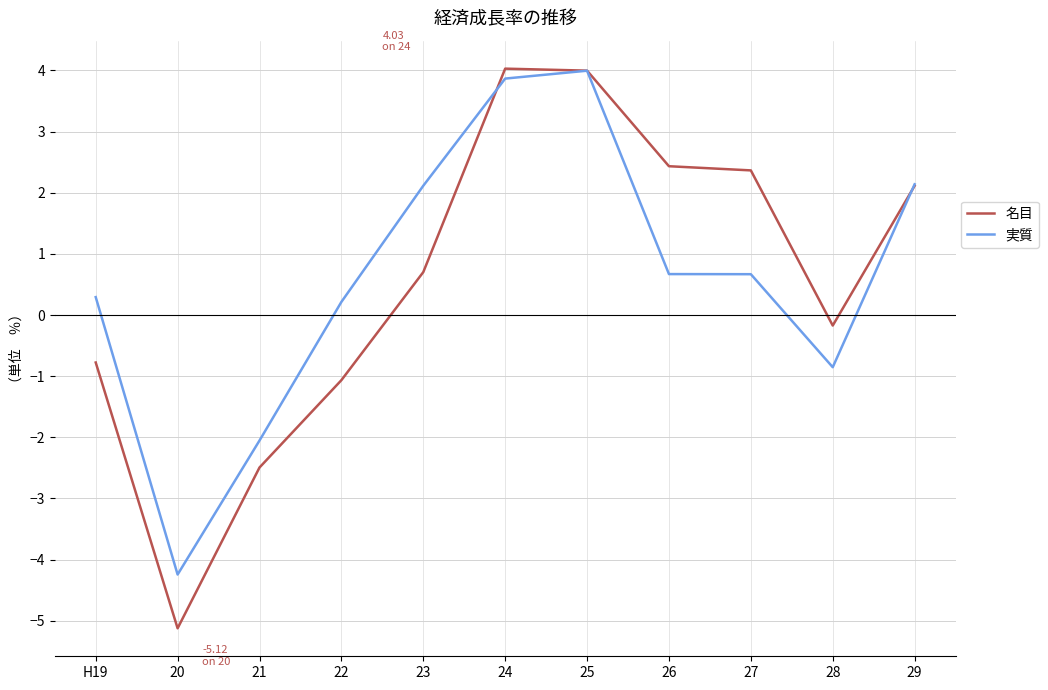

At how many categories does at least one series exceed 3?

2